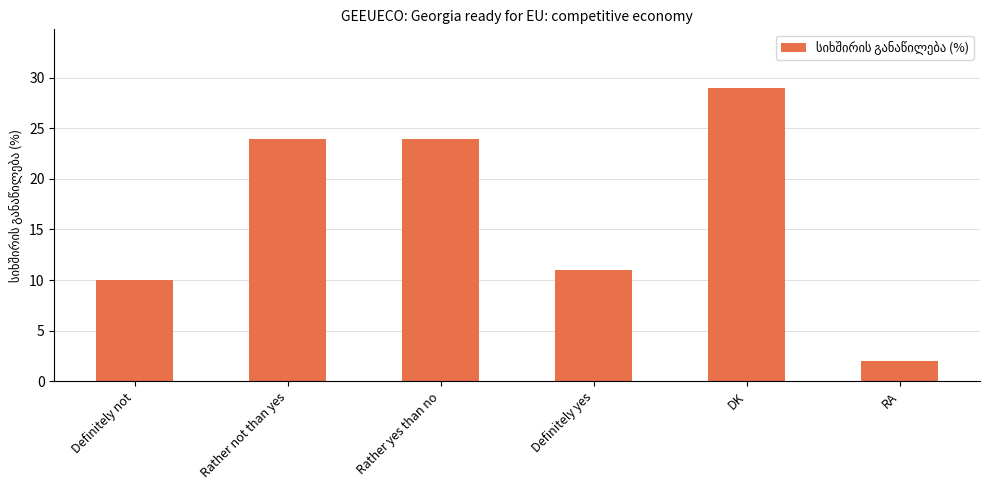

What is the difference between the maximum and minimum values?

27